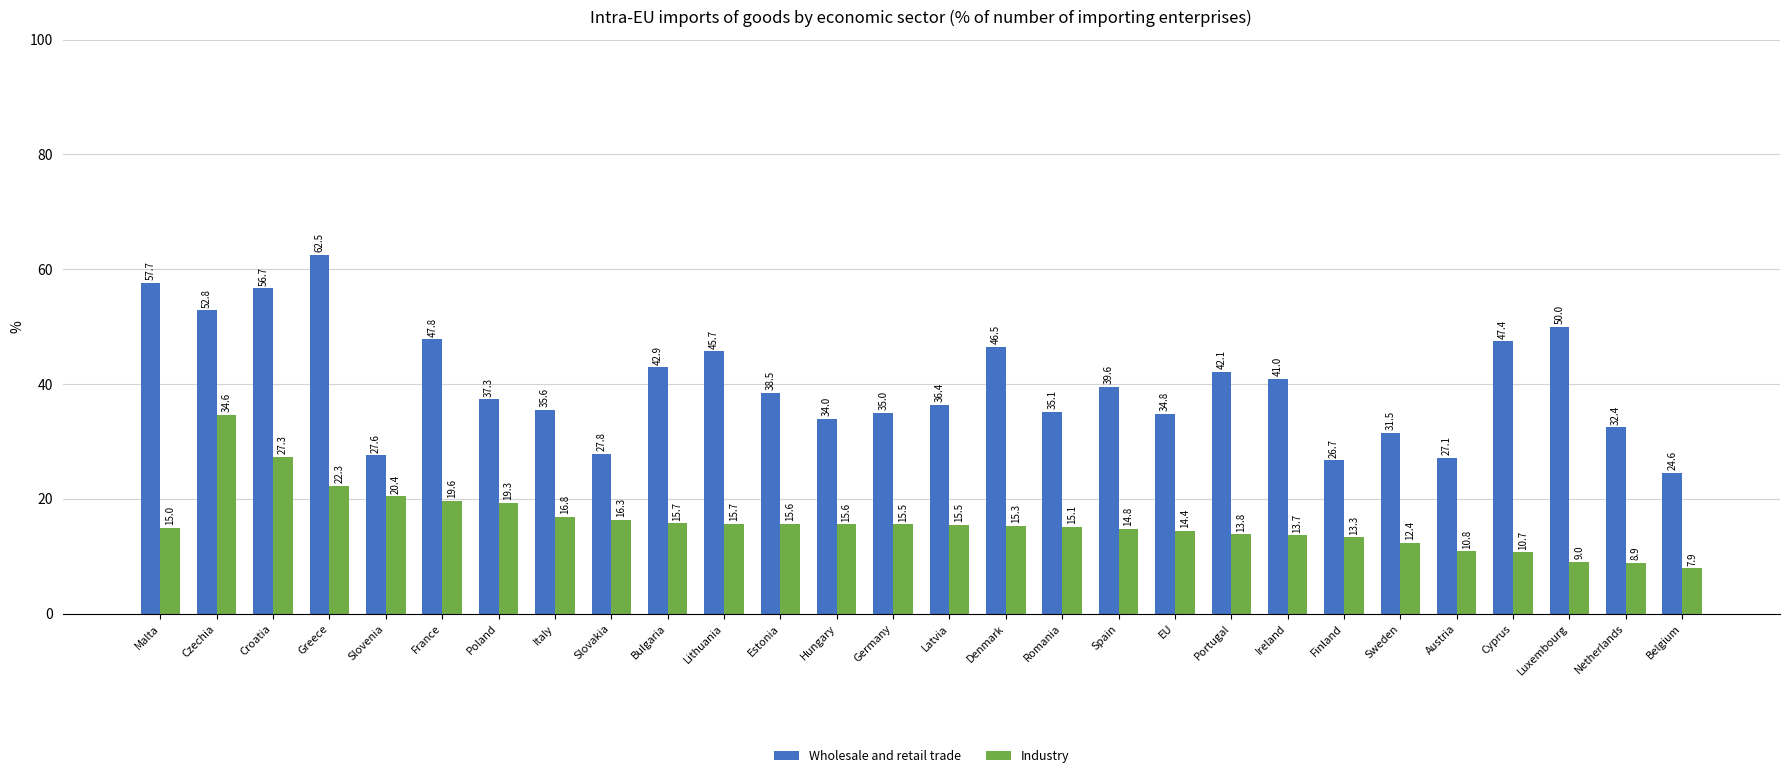

What is the total value across all series at Ireland?

54.6